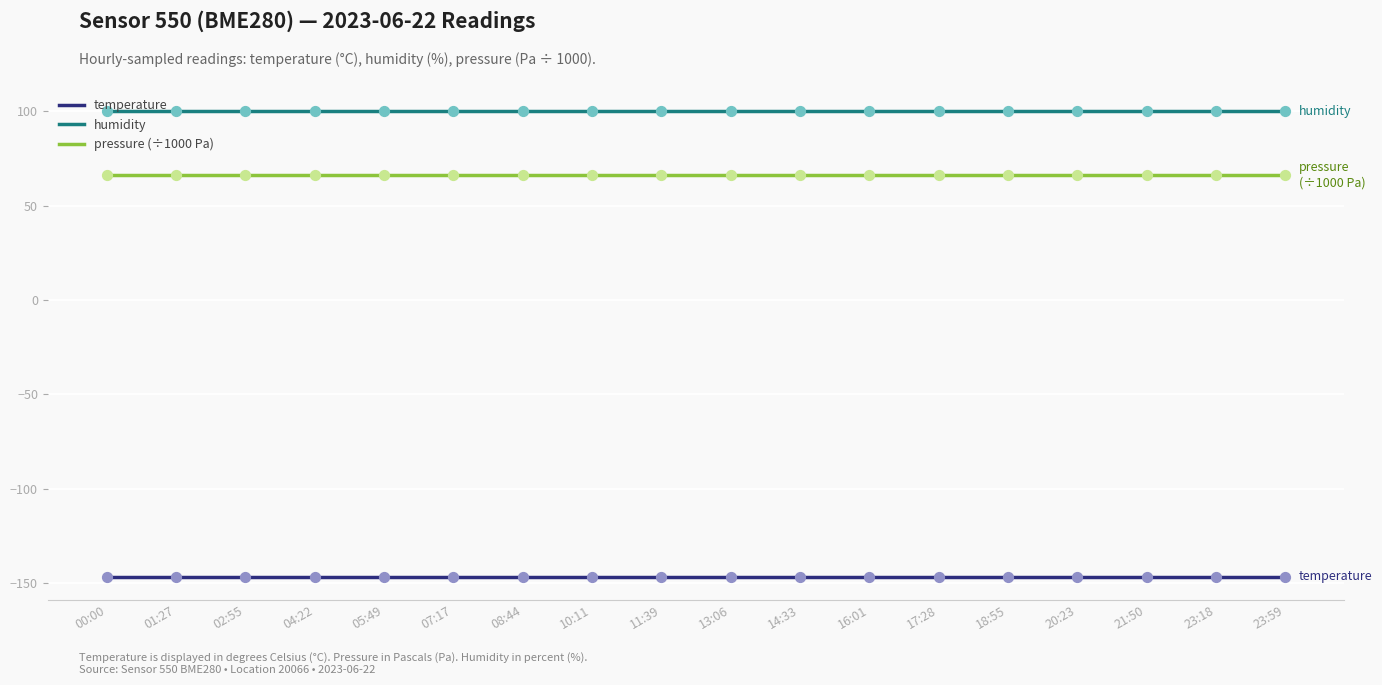

At which category is the sum across all series the highest?

00:00